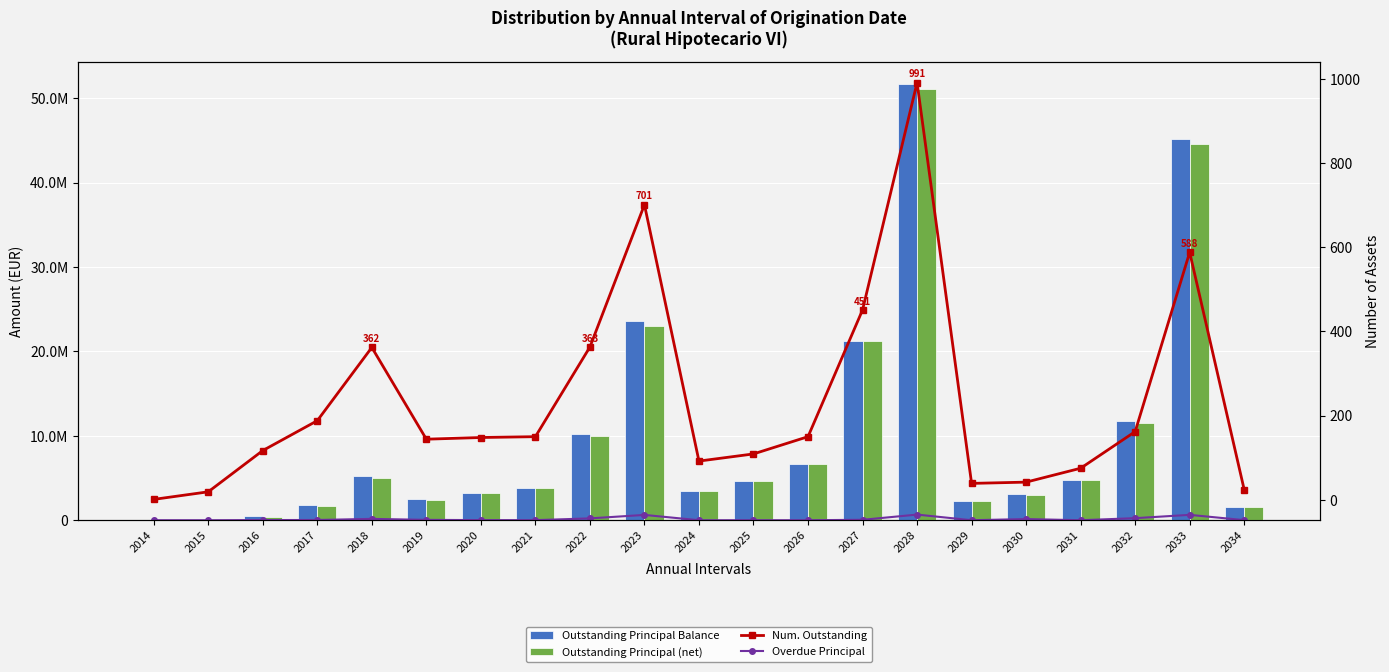

Is the value of Overdue Principal at 2033 greater than the value of Outstanding Principal Balance at 2028?

No